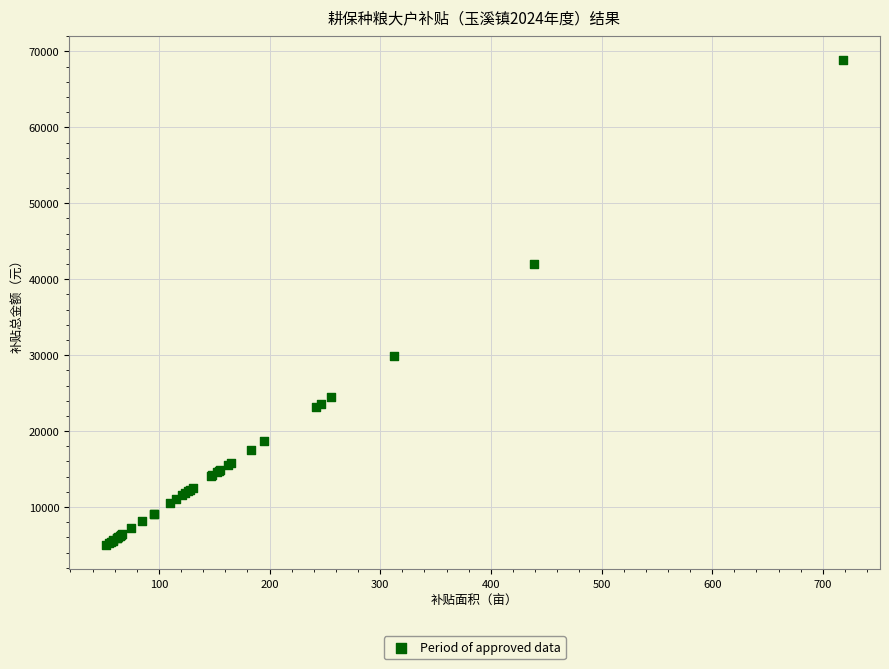

What Y value in the scatter plot is closest to 36903?

42056.2